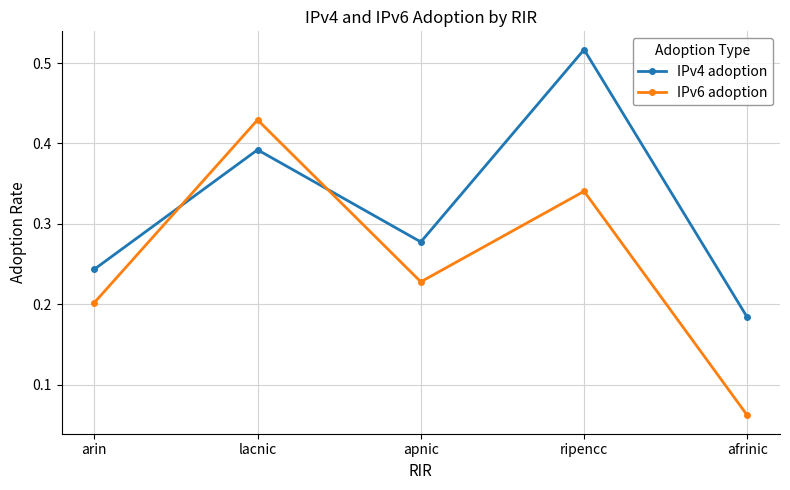

Does the chart display data point markers on the line(s)?

Yes